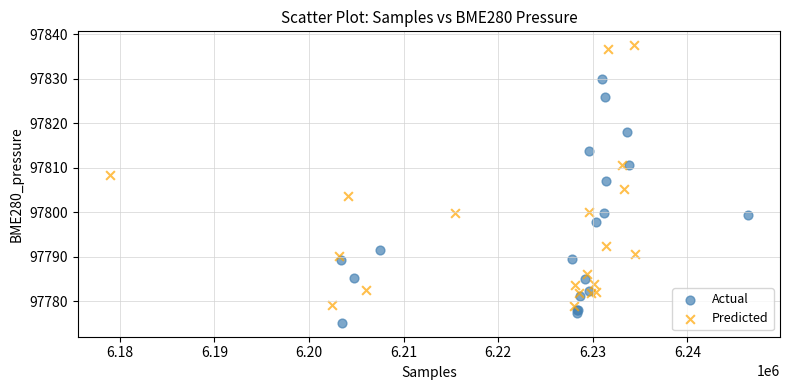

Which series has the largest Y range (max minus min)?

Predicted